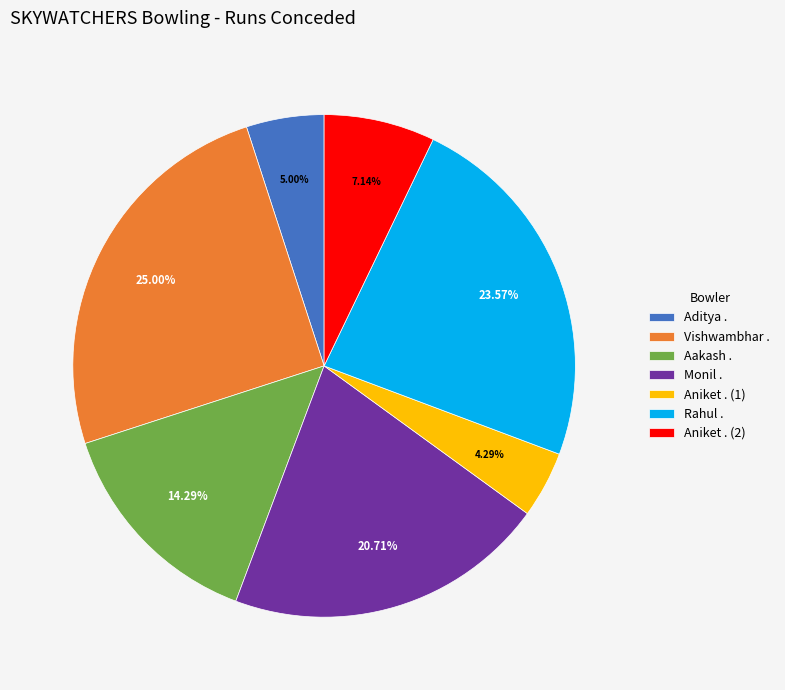

Does Aditya . account for over 50% of the chart?

No